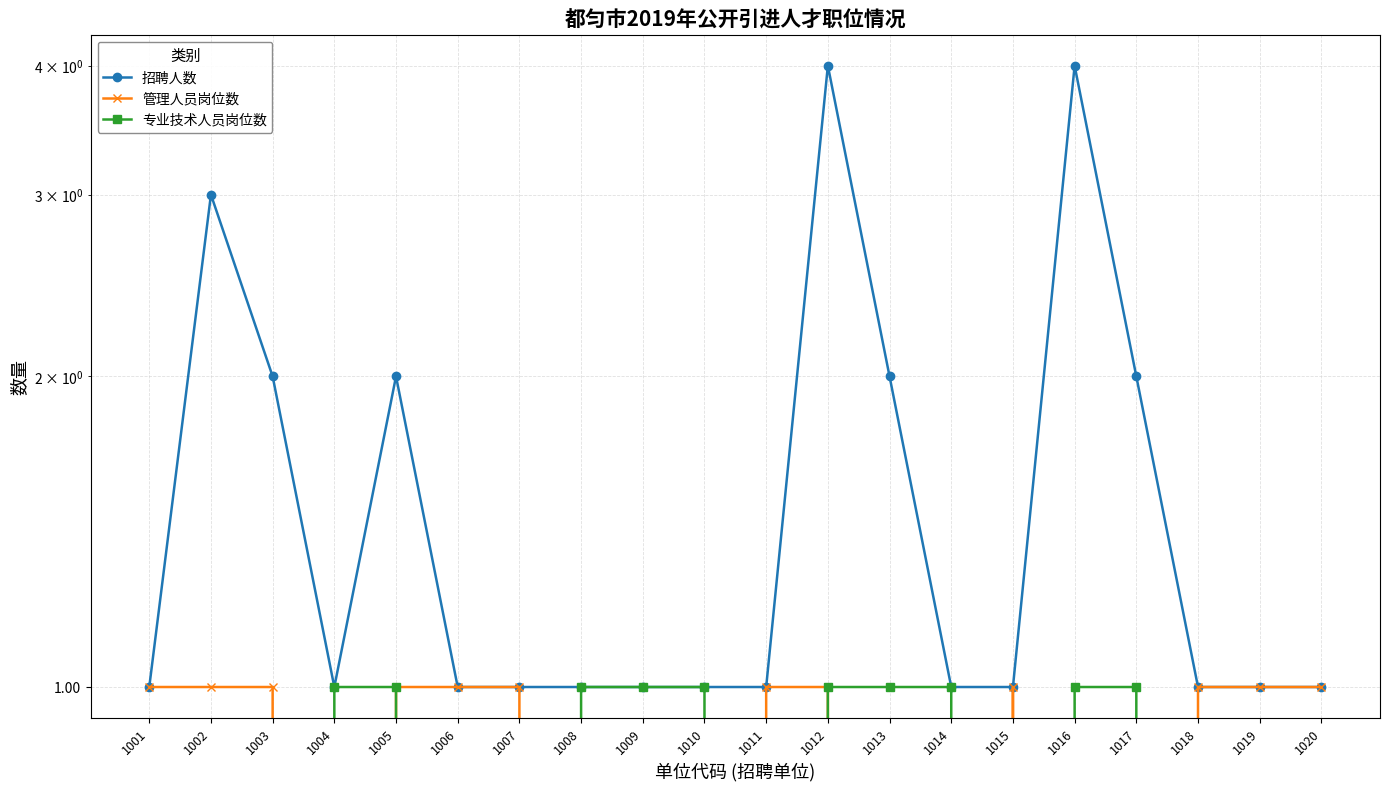

Reading right to left, list all the values displayed in this chart.

招聘人数: 1020=1	1019=1	1018=1	1017=2	1016=4	1015=1	1014=1	1013=2	1012=4	1011=1	1010=1	1009=1	1008=1	1007=1	1006=1	1005=2	1004=1	1003=2	1002=3	1001=1
管理人员岗位数: 1020=1	1019=1	1018=1	1017=0	1016=0	1015=1	1014=0	1013=0	1012=1	1011=1	1010=0	1009=0	1008=0	1007=1	1006=1	1005=1	1004=0	1003=1	1002=1	1001=1
专业技术人员岗位数: 1020=0	1019=0	1018=0	1017=1	1016=1	1015=0	1014=1	1013=1	1012=1	1011=0	1010=1	1009=1	1008=1	1007=0	1006=0	1005=1	1004=1	1003=0	1002=0	1001=0